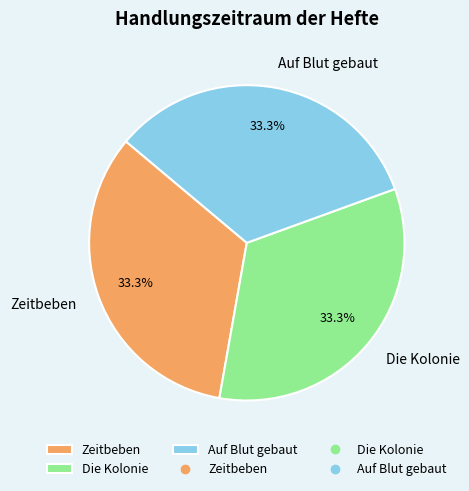

True or false: Auf Blut gebaut accounts for 19% of the total.

False